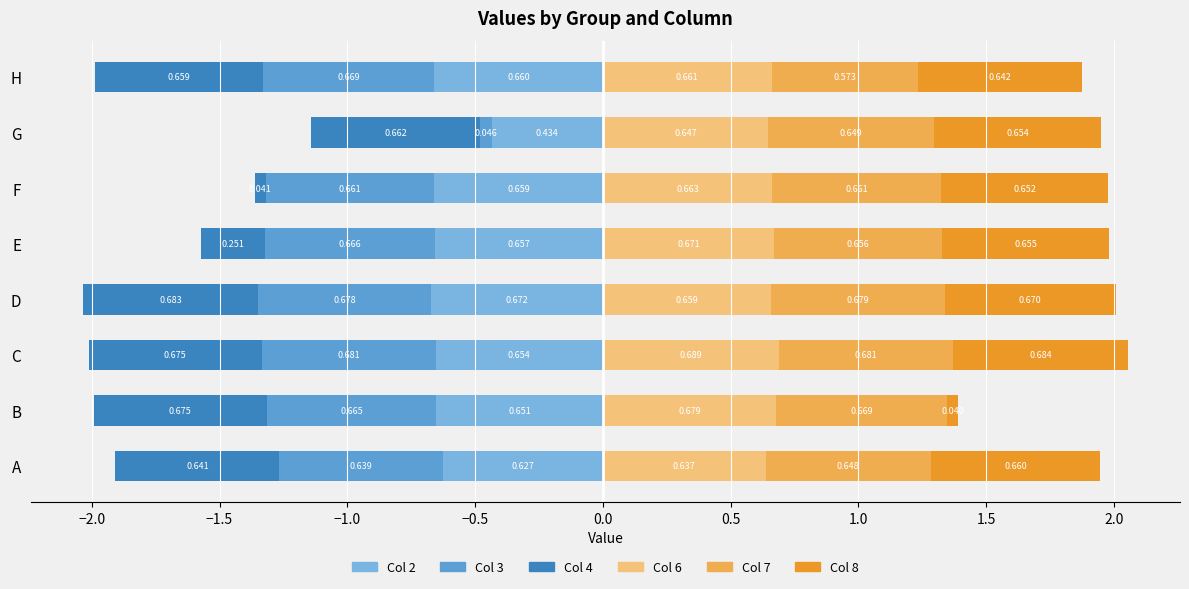

How many bars are there in total?

48